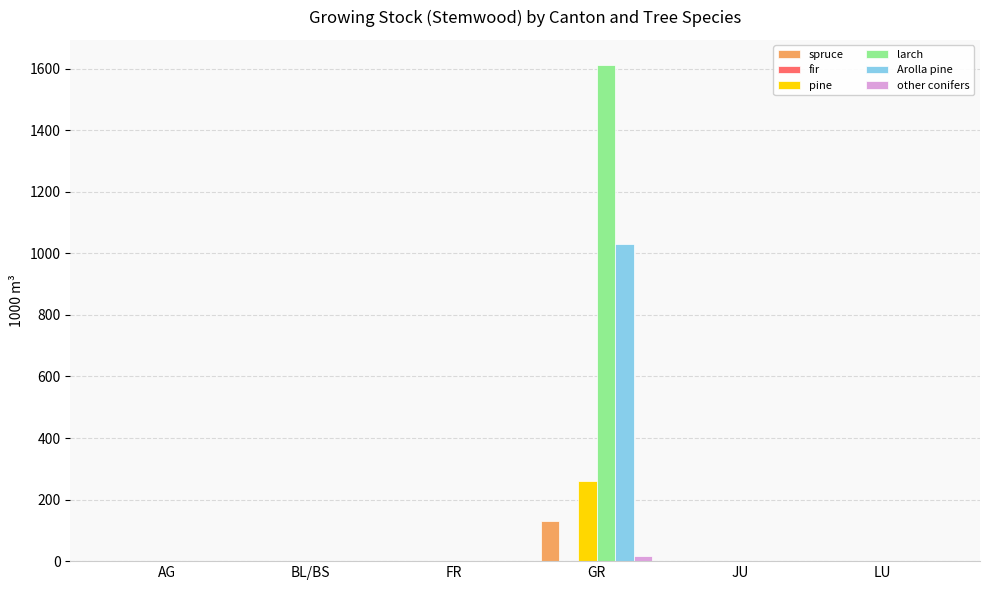

What is the maximum value shown in the chart?

1613